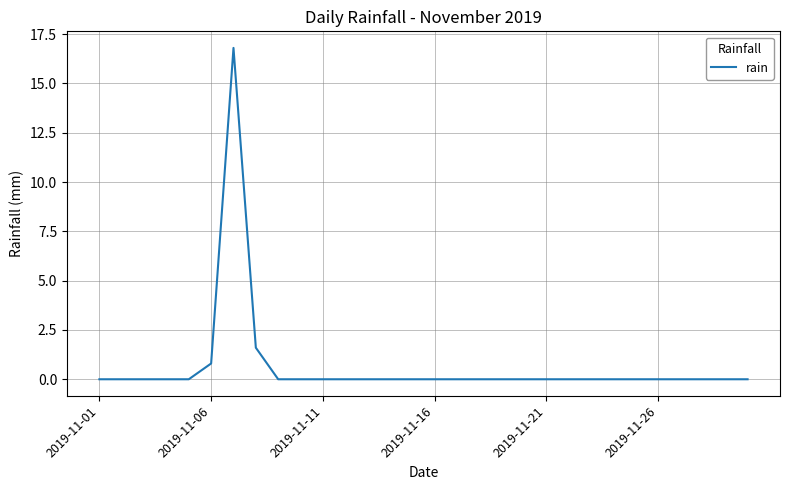

How many lines are shown in the chart?

1